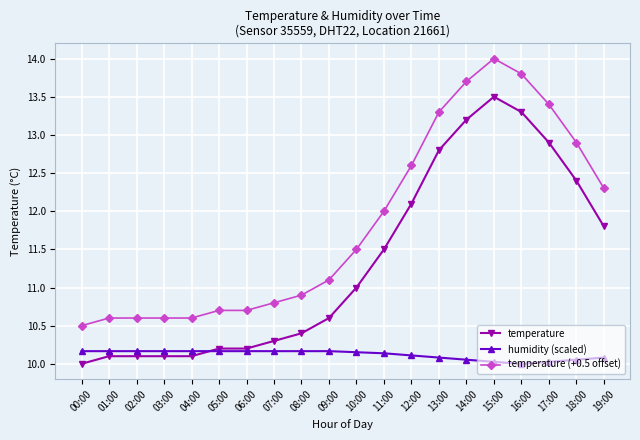

True or false: temperature and temperature (+0.5 offset) cross at least once.

False